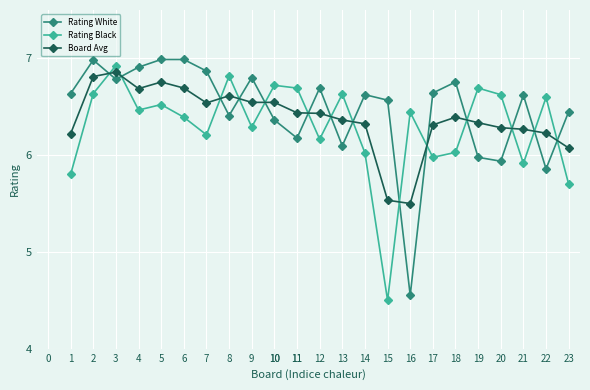

At how many categories does at least one series exceed 5?

23